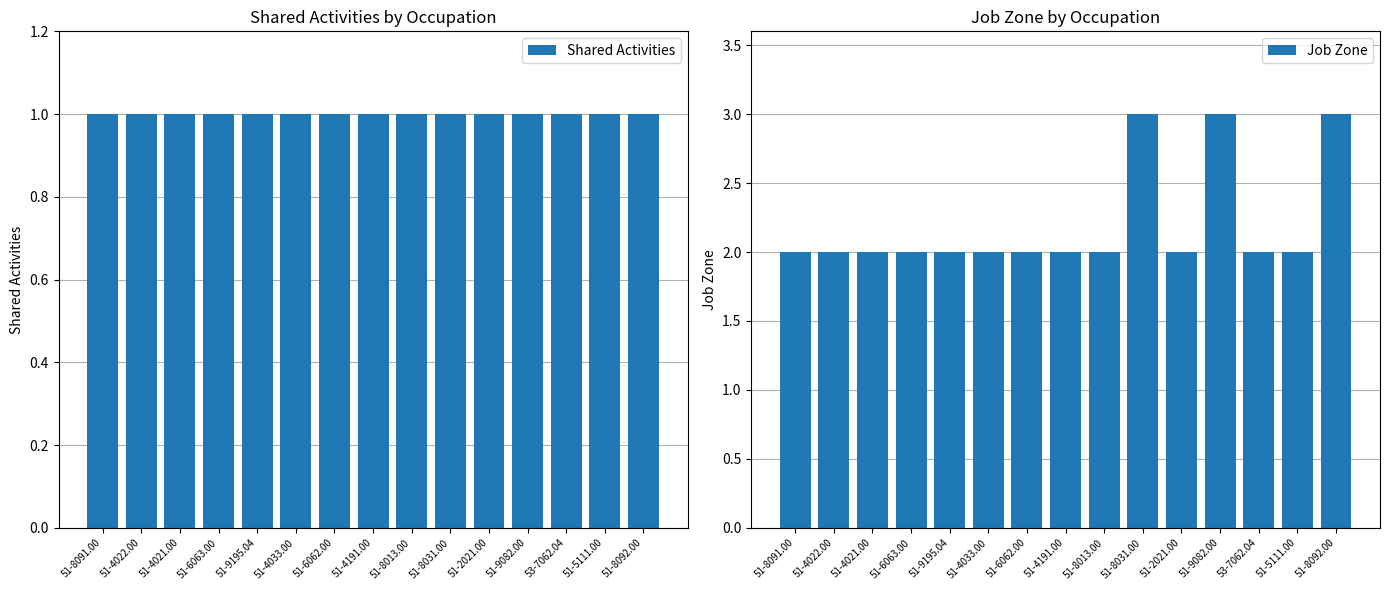

The value of Job Zone at 51-8091.00 is 1. True or false?

False